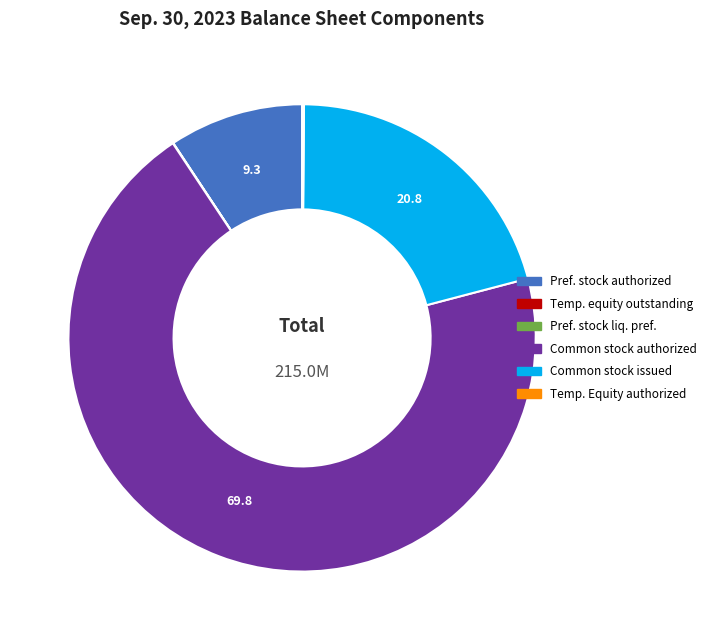

Which slice is the largest?

Common stock authorized